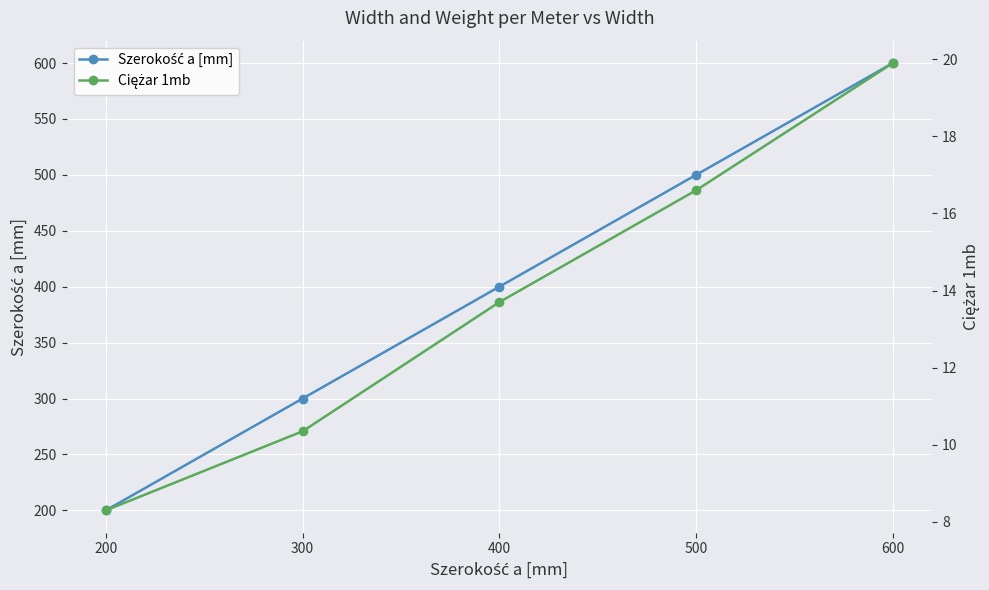

Reading left to right, transcribe all the data shown in this chart.

Szerokość a [mm]: 200.0	300.0	400.0	500.0	600.0
Ciężar 1mb: 8.3	10.3	13.7	16.6	19.9